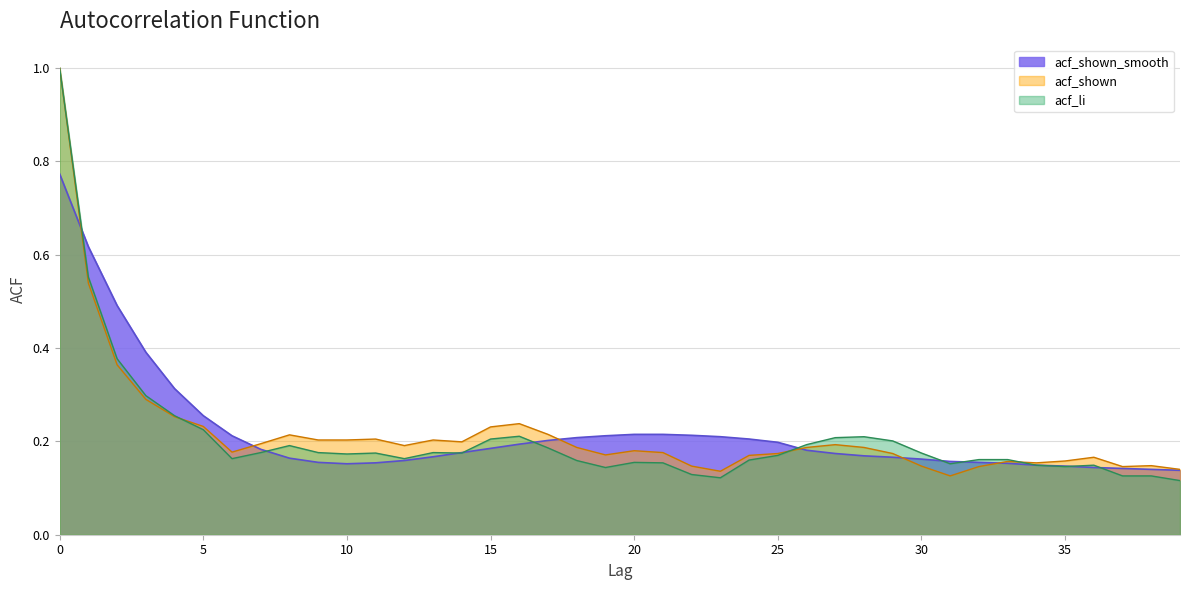

What is the sum of the values at 27 and 4?

0.5